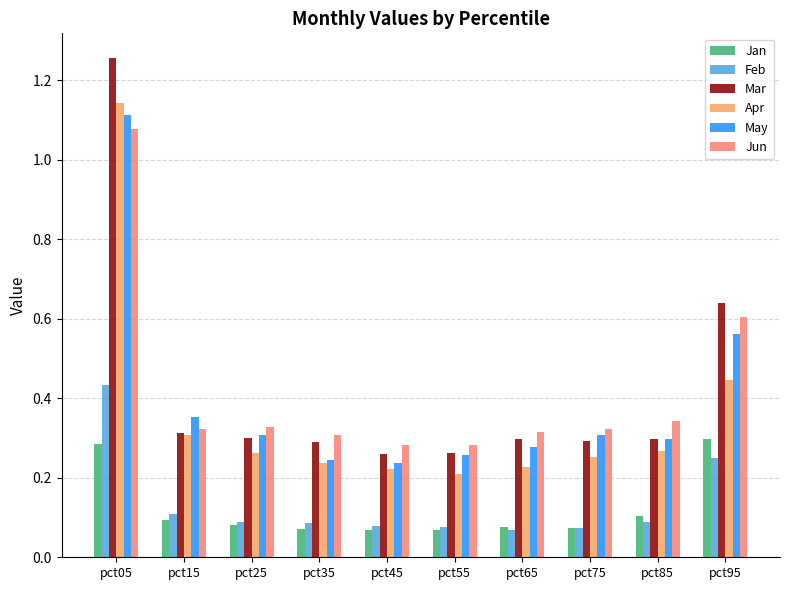

How many bars are there in each group?

6